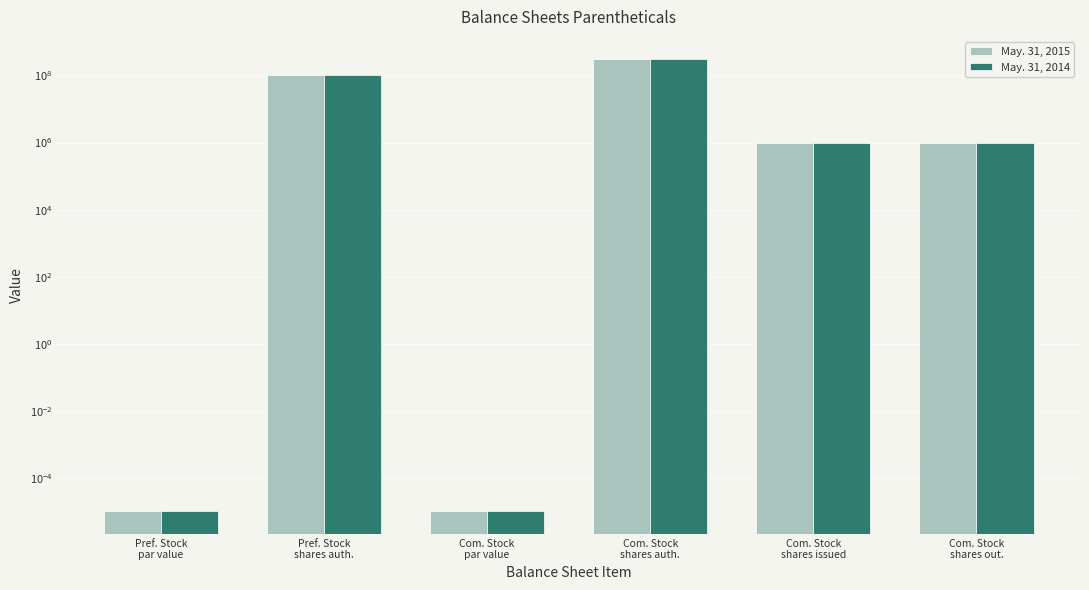

What is the total value across all series at Com. Stock
shares out.?

1984384.0